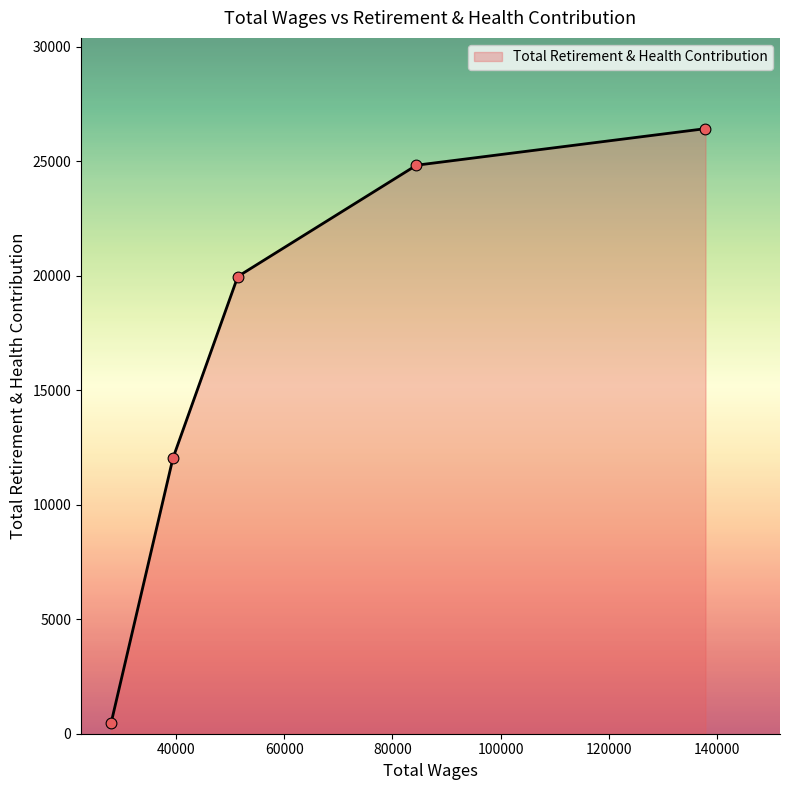

What is the difference between the maximum and minimum values?

25950